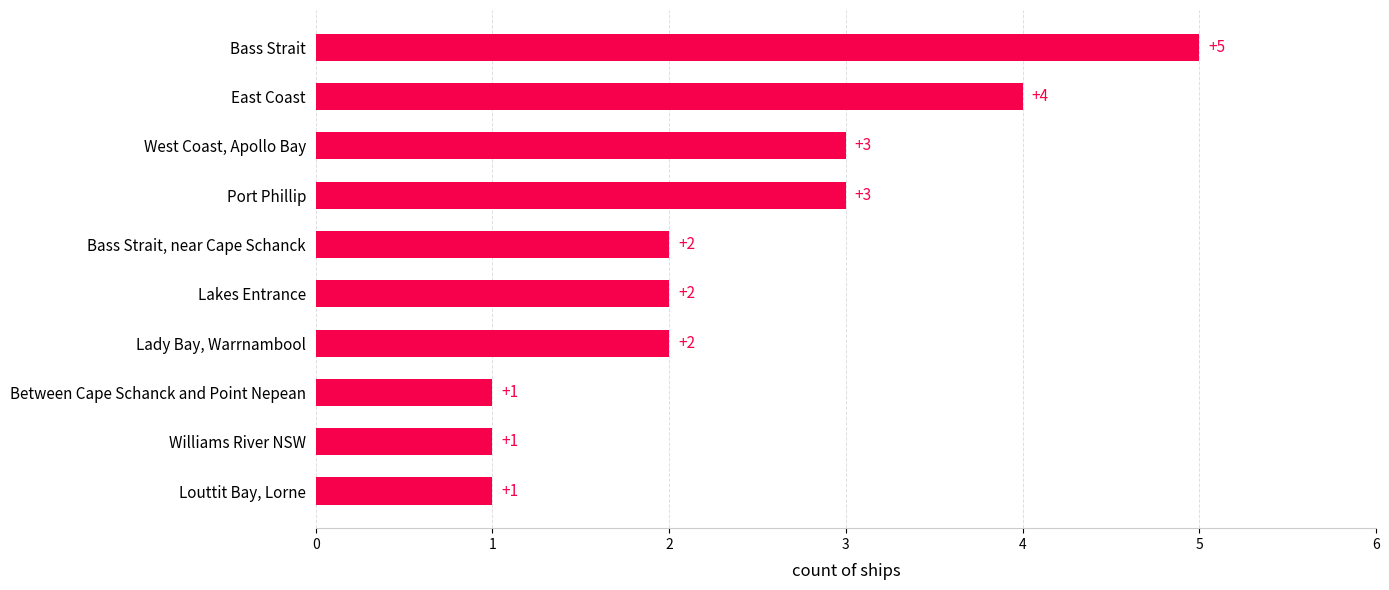

How many values are below 2?

3